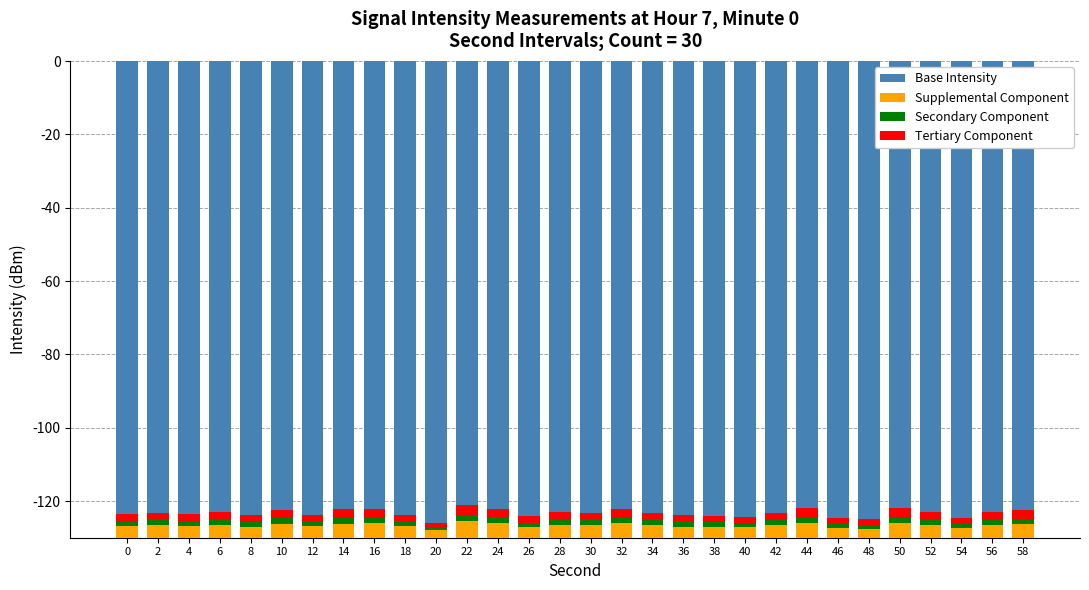

What is the sum of the Supplemental Component values at 6 and 34?

6.9